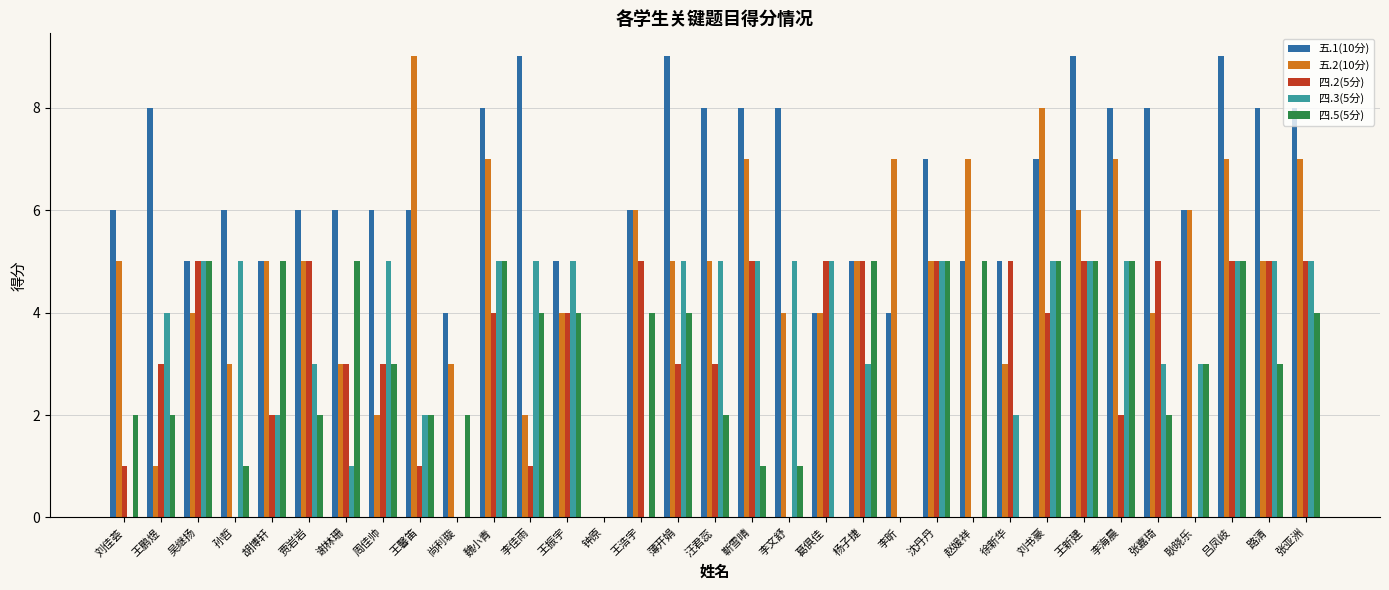

How many distinct data groups are displayed?

5